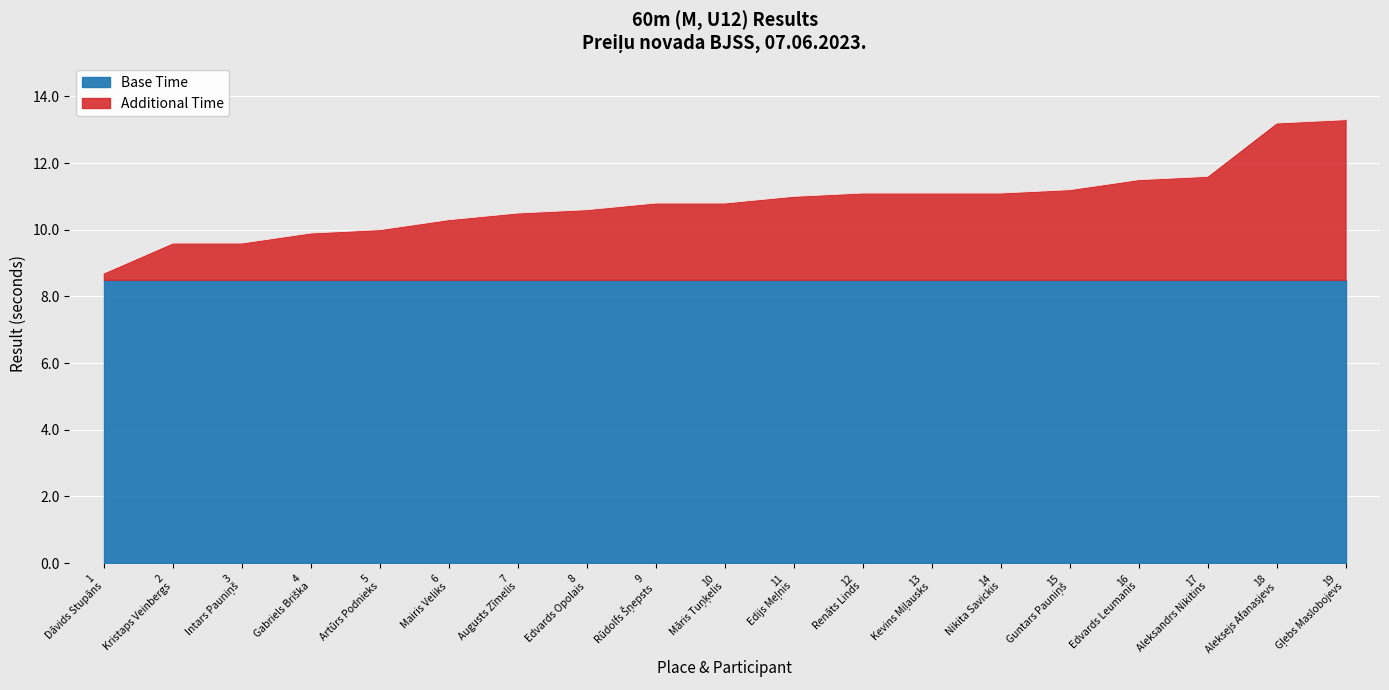

Does the chart display data point markers on the line(s)?

No